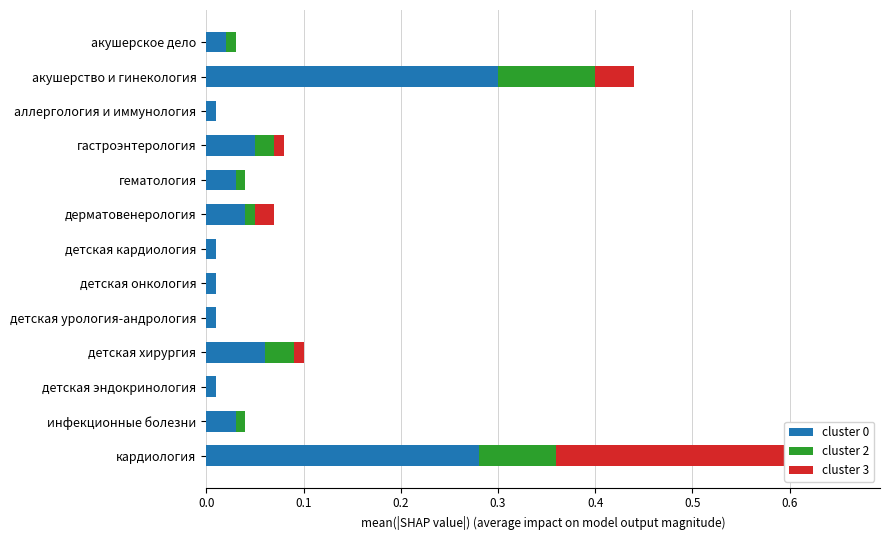

Which series has the widest spread of values?

cluster 3